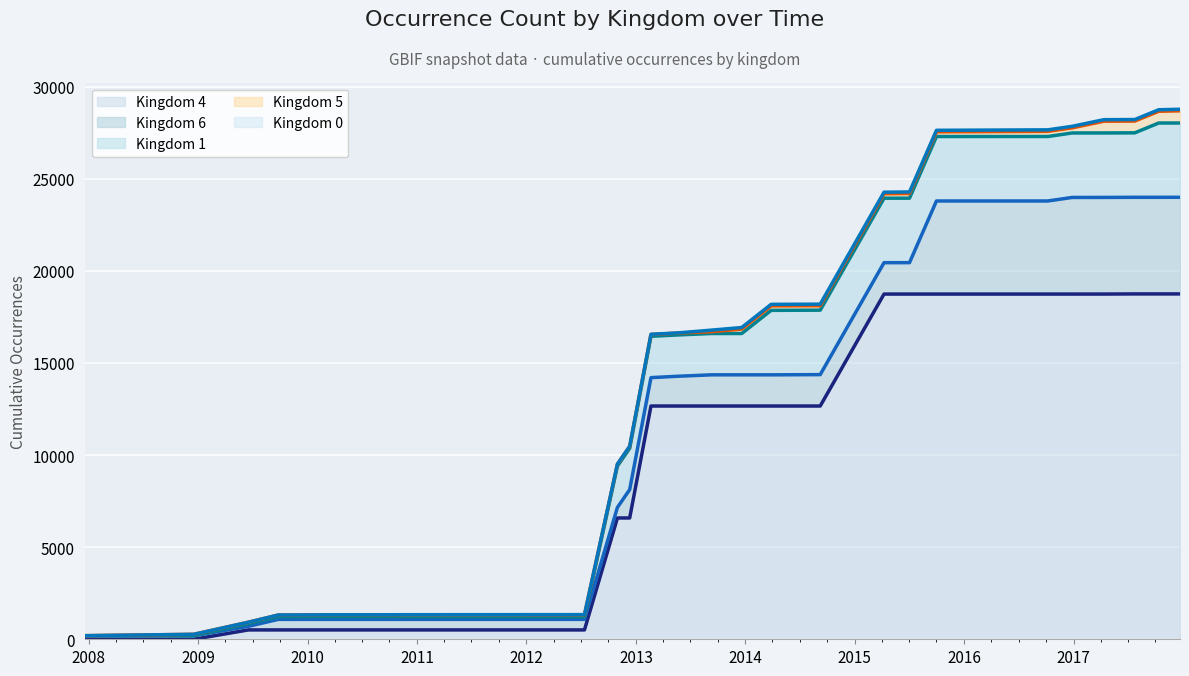

The value of Kingdom 1 (line) at 2011 is 2078. True or false?

False